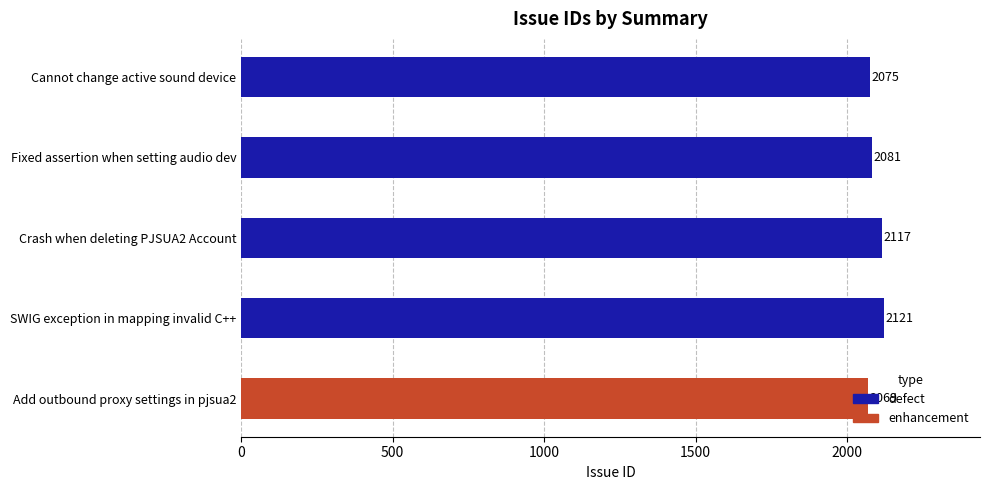

List the labels in order of value, largest first.

SWIG exception in mapping invalid C++, Crash when deleting PJSUA2 Account, Fixed assertion when setting audio dev, Cannot change active sound device, Add outbound proxy settings in pjsua2